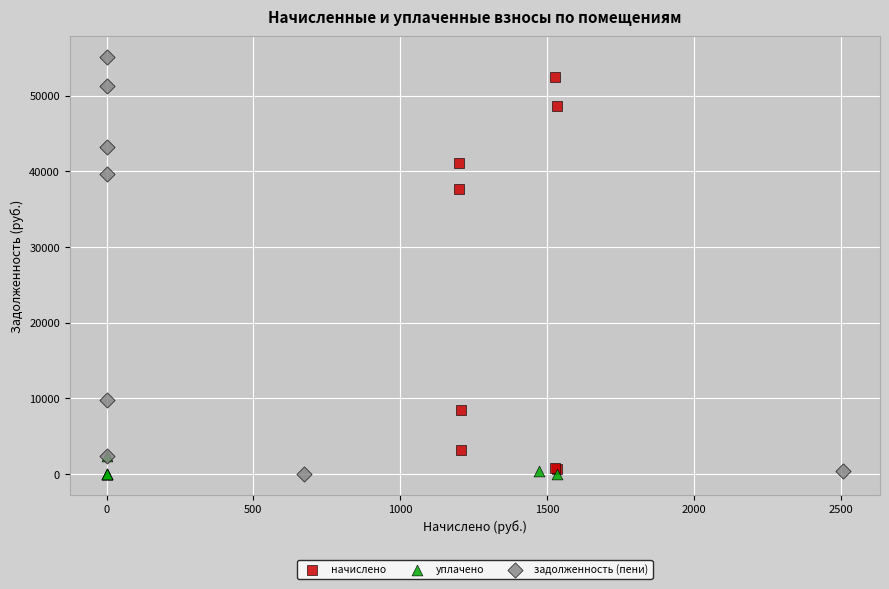

What are all the series names shown in the legend?

начислено, уплачено, задолженность (пени)